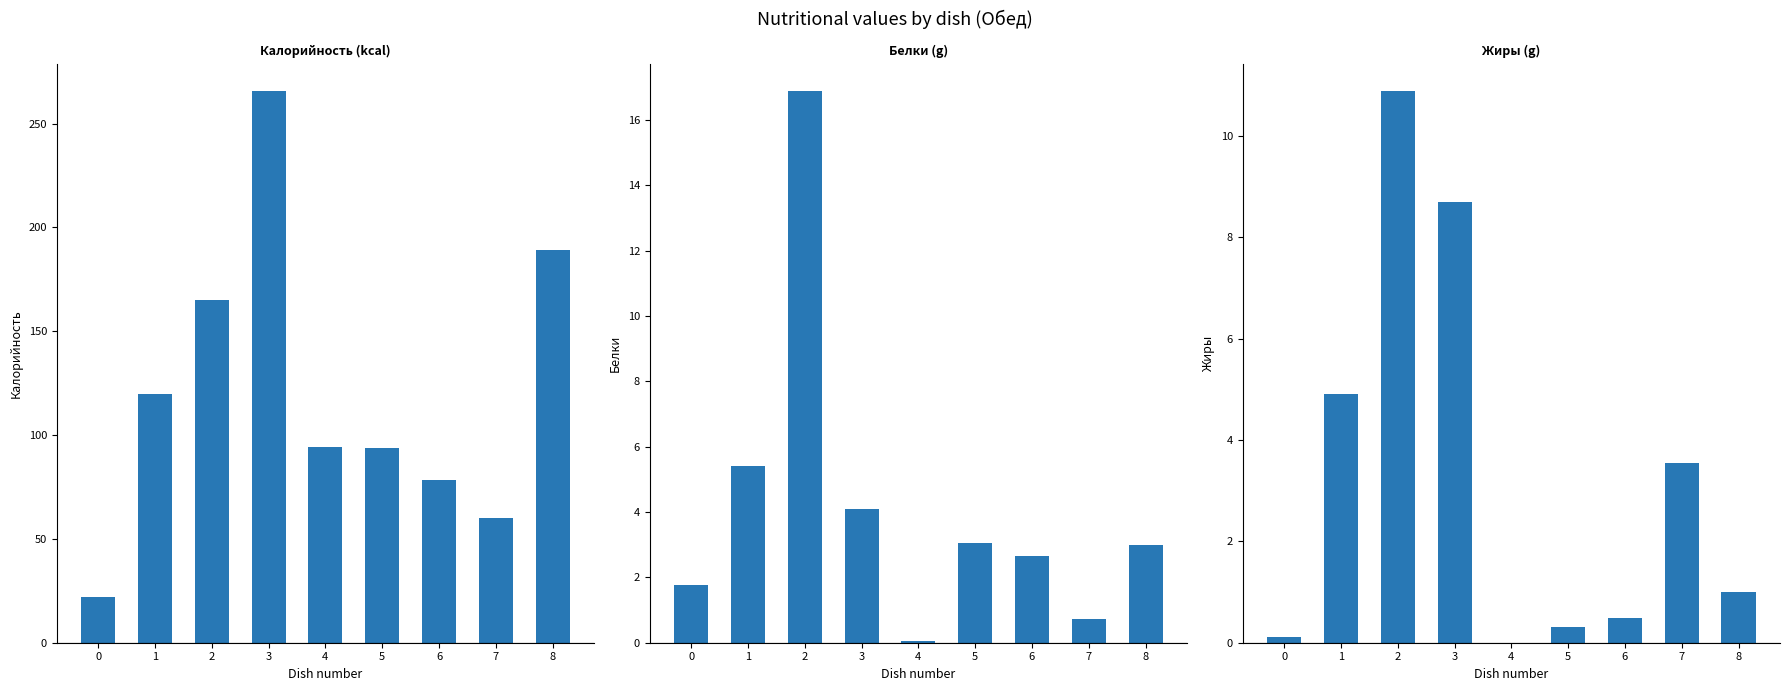

What is the difference between the maximum and minimum values in the Белки series?

16.8